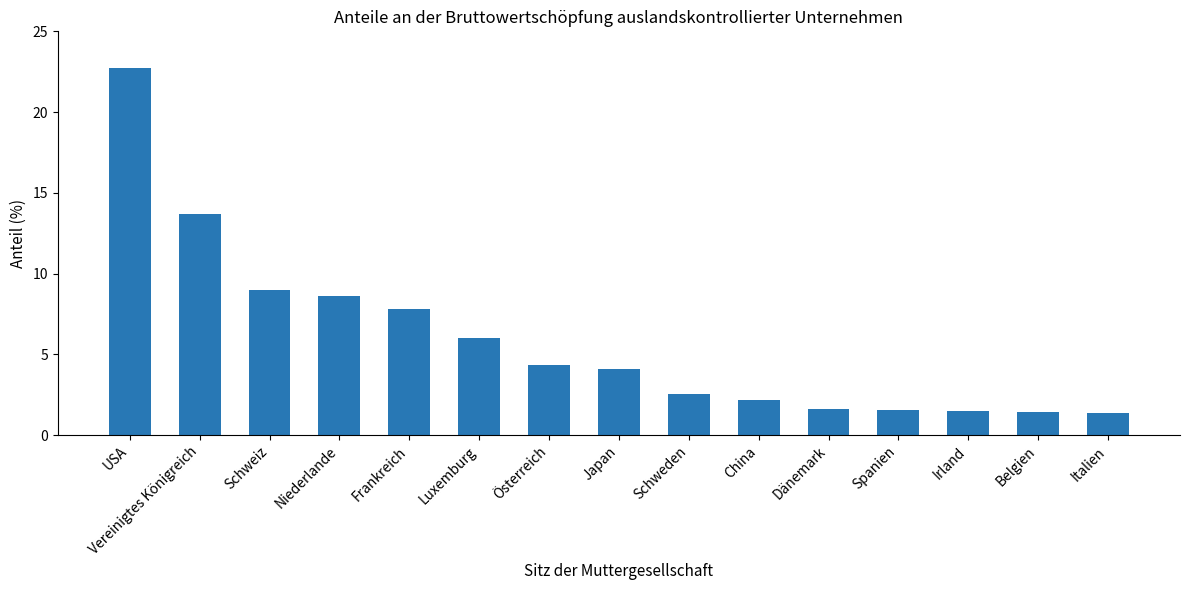

What is the smallest value displayed?

1.4